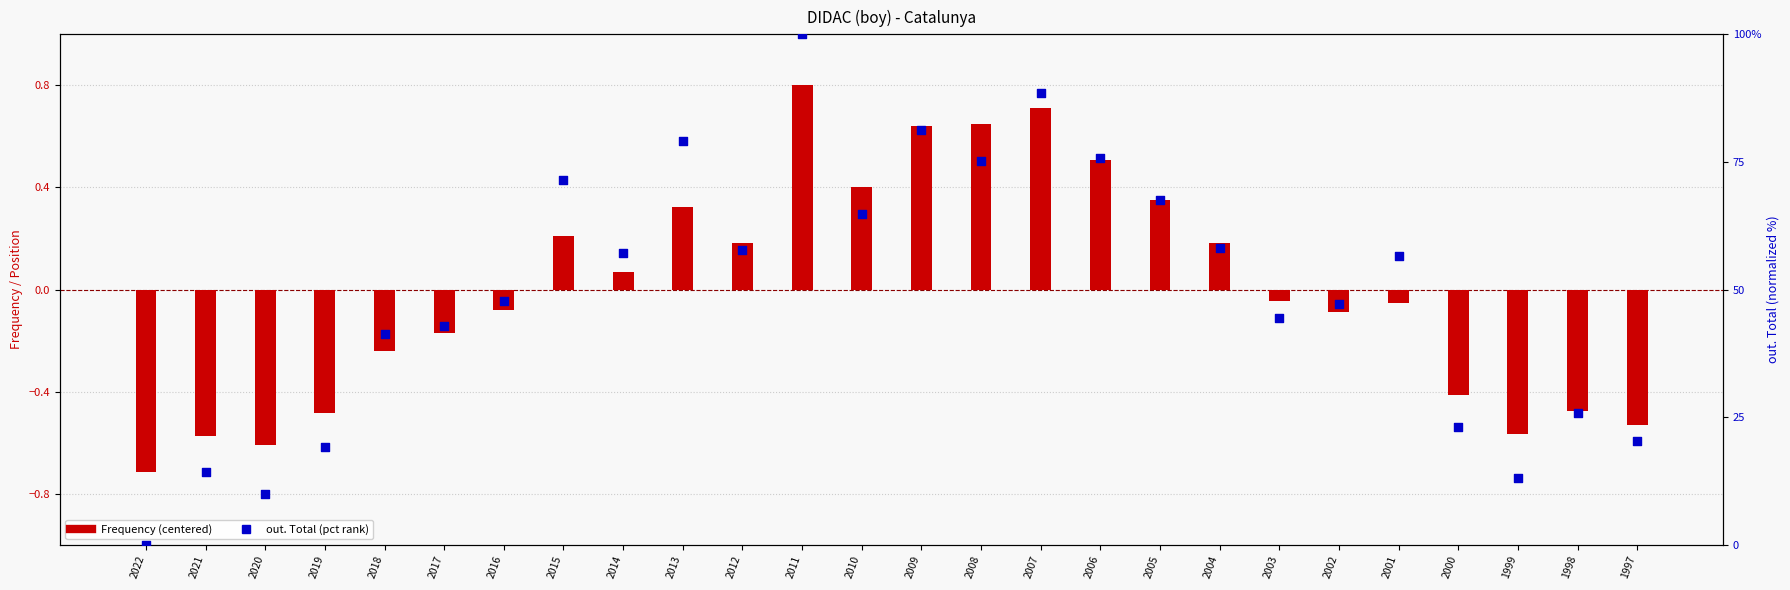

Which series reaches the maximum Y coordinate?

out. Total (pct rank)